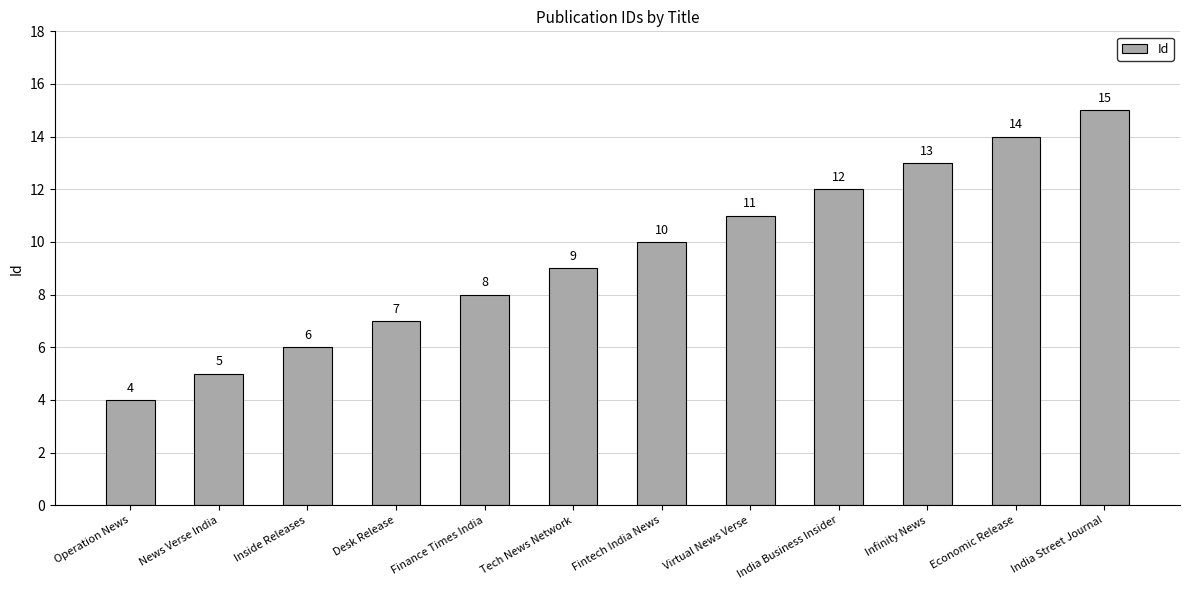

What is the label of the 10th bar from the right?

Inside Releases